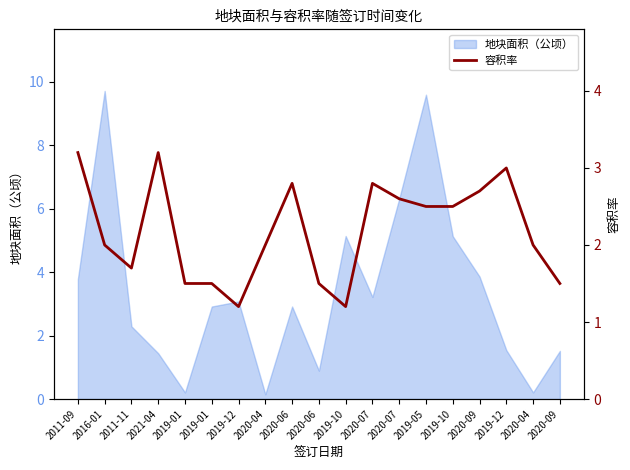

Reading left to right, what are all the values shown in this chart?

3.2	2.0	1.7	3.2	1.5	1.5	1.2	2.0	2.8	1.5	1.2	2.8	2.6	2.5	2.5	2.7	3.0	2.0	1.5